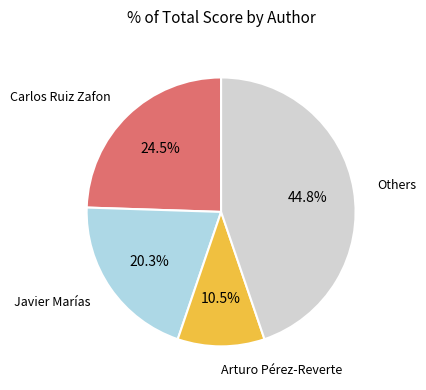

Does any single category account for the majority?

No